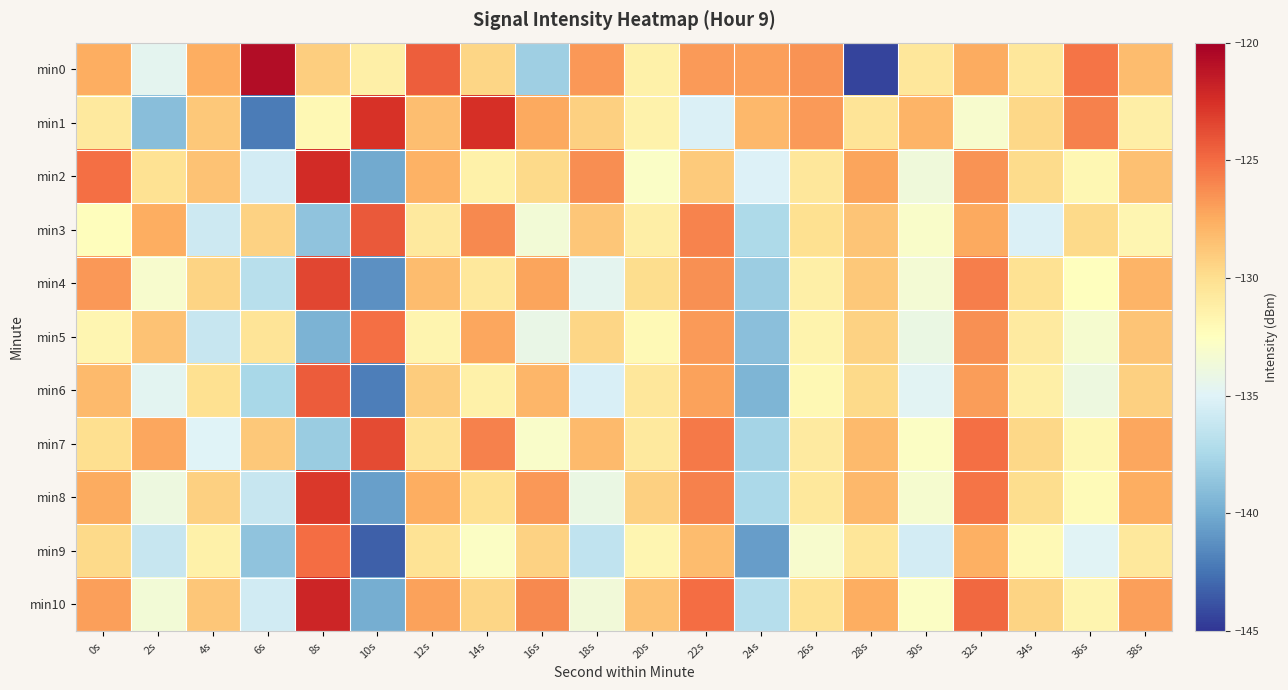

Reading right to left, list all the values displayed in this chart.

min0: 38s=-128.3	36s=-125.3	34s=-130.6	32s=-127.4	30s=-130.5	28s=-144.4	26s=-126.5	24s=-127.0	22s=-126.8	20s=-131.3	18s=-126.7	16s=-138.0	14s=-129.5	12s=-124.5	10s=-131.3	8s=-129.1	6s=-120.8	4s=-127.5	2s=-134.6	0s=-127.6
min1: 38s=-131.2	36s=-125.8	34s=-129.6	32s=-133.1	30s=-127.9	28s=-130.4	26s=-126.8	24s=-128.1	22s=-135.2	20s=-131.5	18s=-129.3	16s=-127.4	14s=-122.4	12s=-128.3	10s=-122.6	8s=-131.9	6s=-142.1	4s=-128.8	2s=-139.0	0s=-130.7
min2: 38s=-128.4	36s=-131.9	34s=-129.8	32s=-126.5	30s=-133.7	28s=-127.2	26s=-130.6	24s=-135.1	22s=-128.9	20s=-132.8	18s=-126.3	16s=-129.7	14s=-131.4	12s=-127.8	10s=-140.1	8s=-122.3	6s=-135.6	4s=-128.5	2s=-130.2	0s=-125.1
min3: 38s=-131.8	36s=-129.7	34s=-135.2	32s=-127.4	30s=-132.9	28s=-128.6	26s=-130.1	24s=-137.3	22s=-125.9	20s=-131.2	18s=-128.7	16s=-133.5	14s=-126.1	12s=-130.8	10s=-124.2	8s=-138.7	6s=-129.3	4s=-135.9	2s=-127.6	0s=-132.4
min4: 38s=-127.9	36s=-132.5	34s=-130.2	32s=-125.7	30s=-133.4	28s=-128.8	26s=-131.3	24s=-138.1	22s=-126.4	20s=-129.9	18s=-134.6	16s=-127.2	14s=-130.7	12s=-128.3	10s=-141.2	8s=-123.5	6s=-136.8	4s=-129.4	2s=-133.1	0s=-126.7
min5: 38s=-128.6	36s=-133.2	34s=-130.9	32s=-126.4	30s=-134.1	28s=-129.3	26s=-131.6	24s=-138.9	22s=-126.8	20s=-132.1	18s=-129.5	16s=-134.2	14s=-127.3	12s=-131.7	10s=-125.1	8s=-139.6	6s=-130.4	4s=-136.2	2s=-128.5	0s=-131.8
min6: 38s=-129.2	36s=-133.9	34s=-131.3	32s=-126.9	30s=-134.8	28s=-129.7	26s=-132.0	24s=-139.5	22s=-127.1	20s=-130.6	18s=-135.3	16s=-128.0	14s=-131.4	12s=-129.0	10s=-142.0	8s=-124.3	6s=-137.5	4s=-130.1	2s=-134.7	0s=-128.2
min7: 38s=-127.3	36s=-131.9	34s=-129.6	32s=-125.1	30s=-132.7	28s=-128.2	26s=-130.9	24s=-137.7	22s=-125.5	20s=-130.8	18s=-128.2	16s=-132.9	14s=-125.8	12s=-130.3	10s=-123.7	8s=-138.2	6s=-128.8	4s=-135.0	2s=-127.3	0s=-130.0
min8: 38s=-127.6	36s=-132.2	34s=-129.9	32s=-125.3	30s=-133.2	28s=-128.1	26s=-130.7	24s=-137.4	22s=-125.8	20s=-129.2	18s=-134.1	16s=-126.7	14s=-130.1	12s=-127.6	10s=-140.6	8s=-122.9	6s=-136.2	4s=-129.2	2s=-133.9	0s=-127.5
min9: 38s=-130.7	36s=-134.9	34s=-132.1	32s=-127.7	30s=-135.6	28s=-130.5	26s=-133.1	24s=-140.7	22s=-128.3	20s=-131.8	18s=-136.5	16s=-129.3	14s=-132.7	12s=-130.3	10s=-143.3	8s=-125.0	6s=-138.7	4s=-131.4	2s=-136.2	0s=-129.7
min10: 38s=-127.0	36s=-131.7	34s=-129.4	32s=-124.8	30s=-132.7	28s=-127.6	26s=-130.2	24s=-136.9	22s=-125.0	20s=-128.5	18s=-133.6	16s=-126.1	14s=-129.5	12s=-127.1	10s=-139.9	8s=-122.0	6s=-135.7	4s=-128.7	2s=-133.5	0s=-127.0